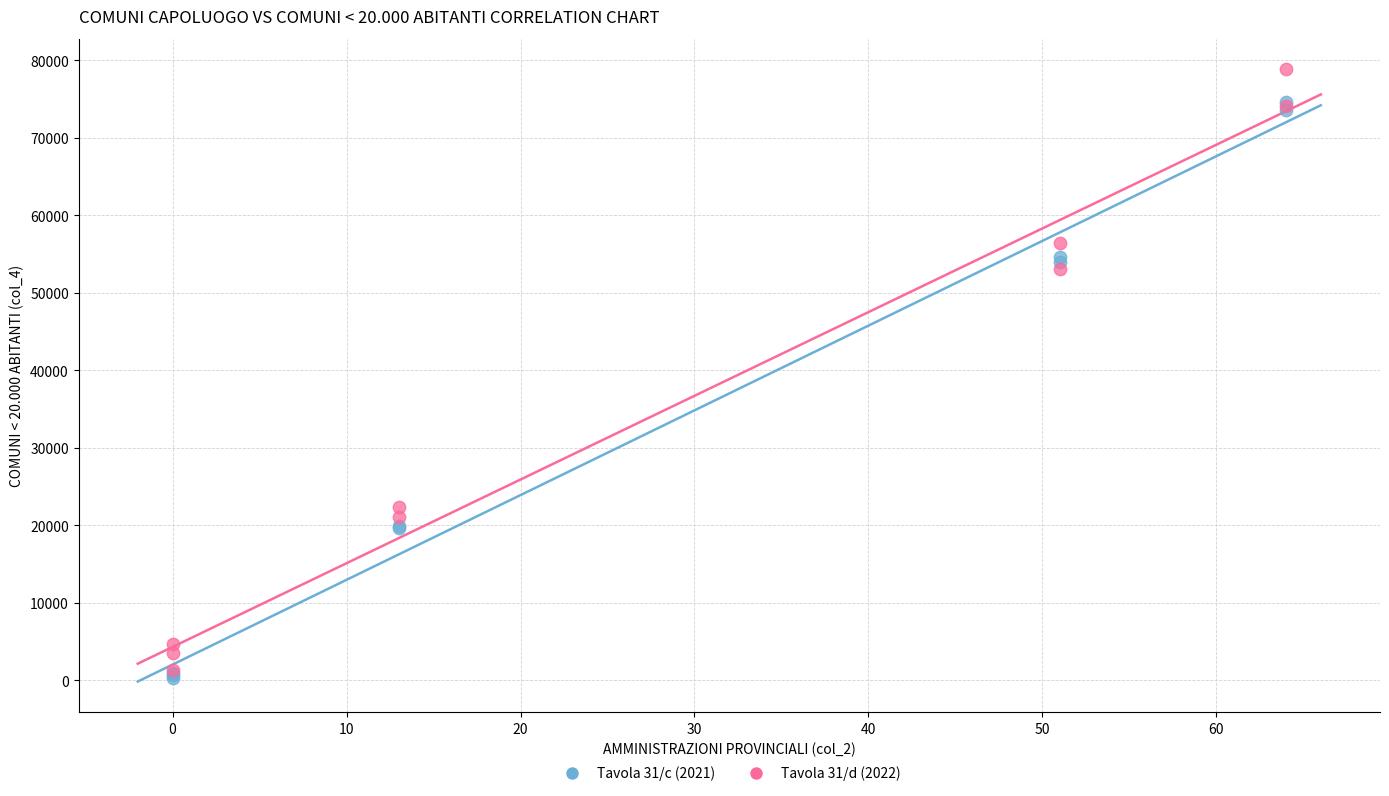

Across all series, what Y value is closest to 39551?

53014